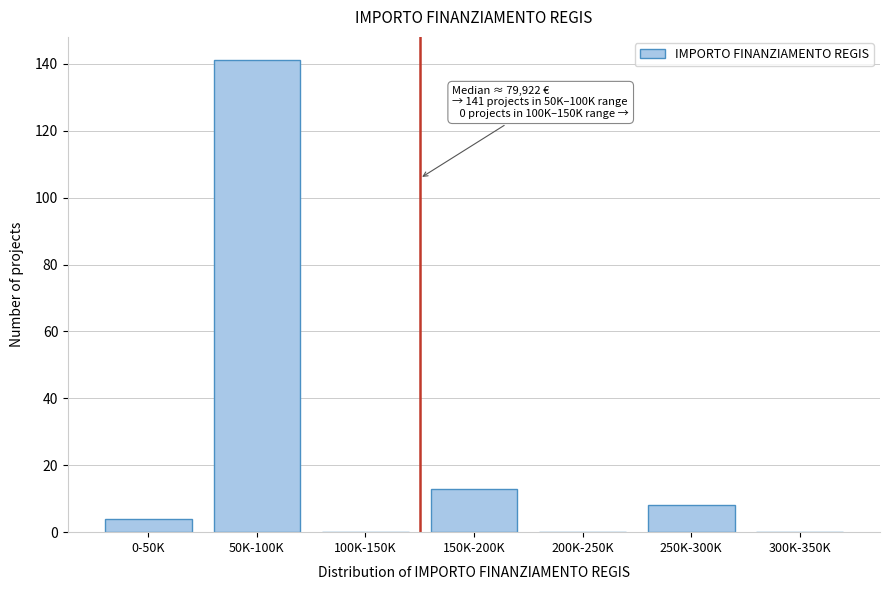

Reading right to left, list all the values displayed in this chart.

300K-350K=0	250K-300K=8	200K-250K=0	150K-200K=13	100K-150K=0	50K-100K=141	0-50K=4